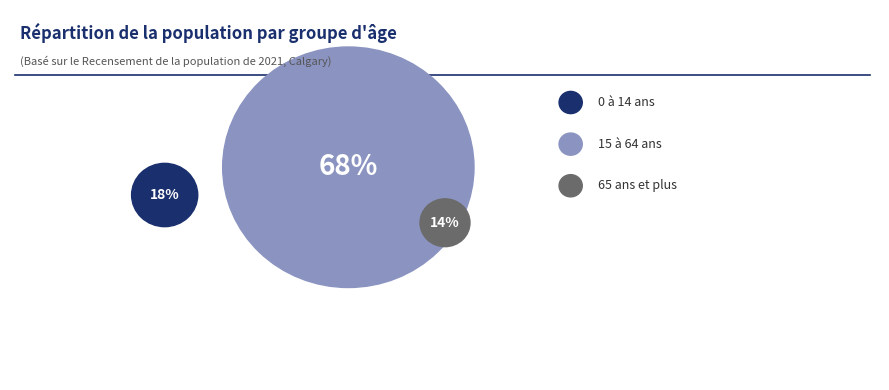

To the nearest percent, what portion does 65 ans et plus represent?

14%